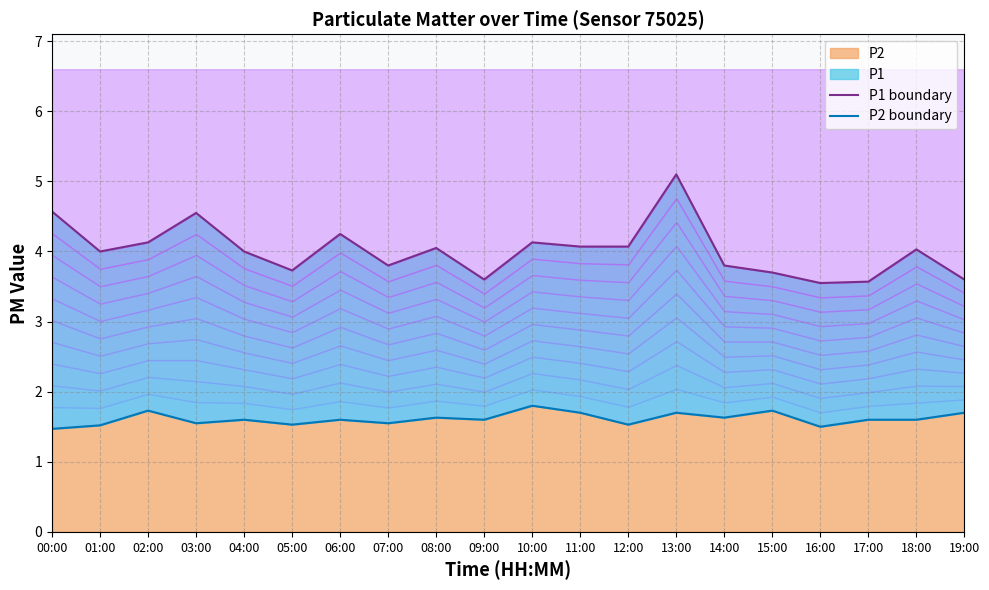

Which category has the lowest value across all series?

00:00